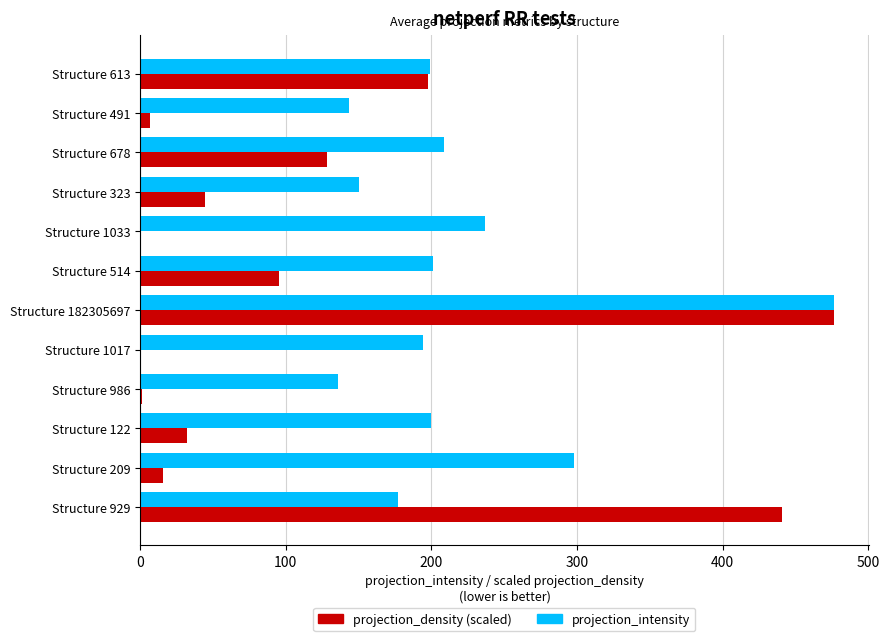

What is the sum of all projection_density (scaled) values?

1439.9